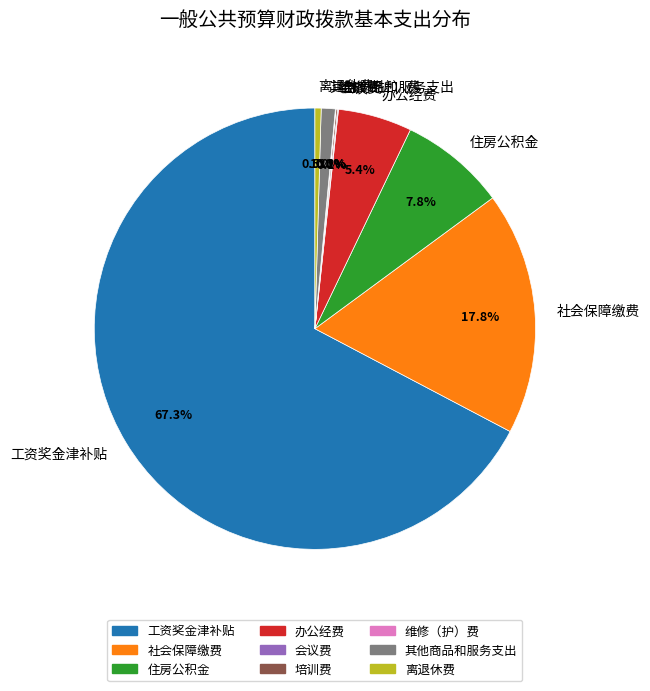

The 办公经费 slice represents 5% of the pie. True or false?

True